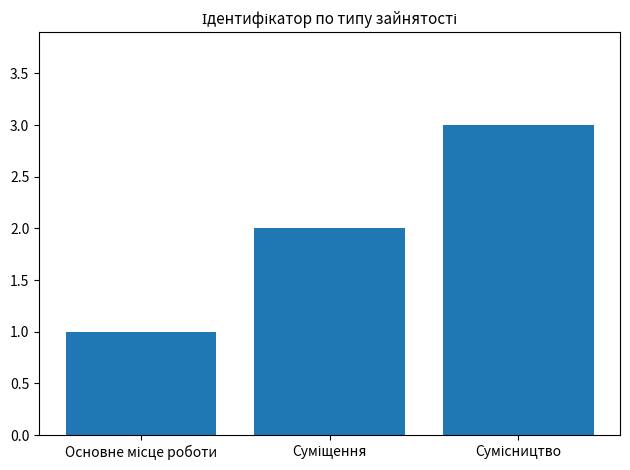

What is the average value?

2